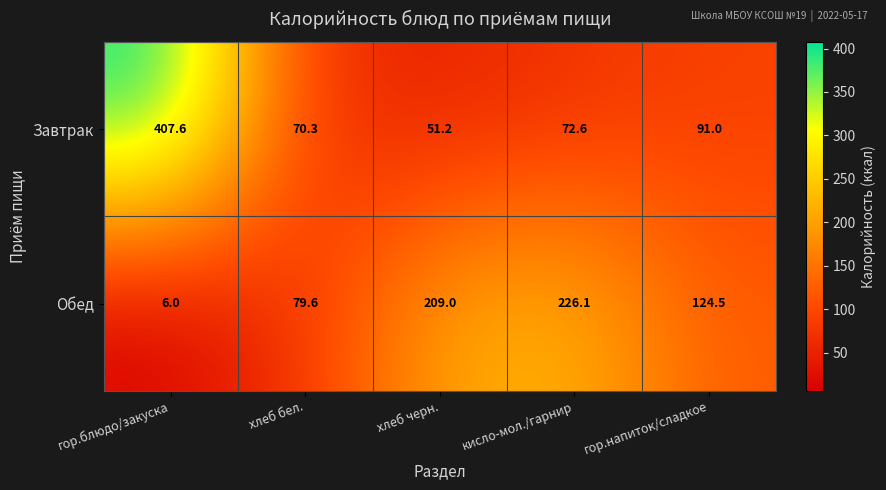

Between кисло-мол./гарнир and гор.напиток/сладкое, which series saw the biggest shift?

Обед